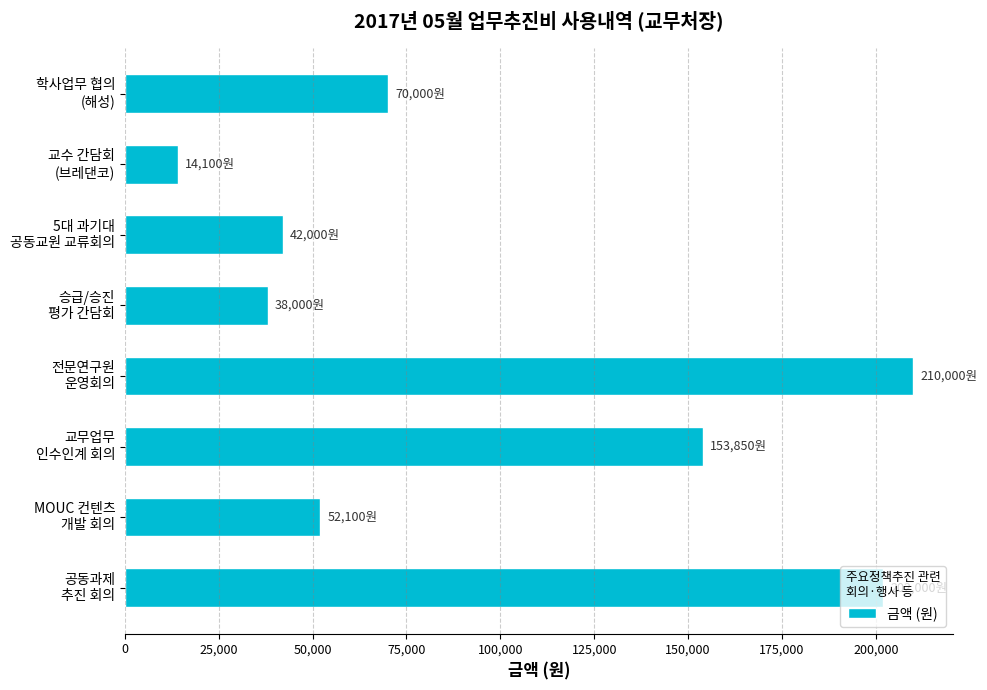

What is the value of the 5th bar from the top?

210000